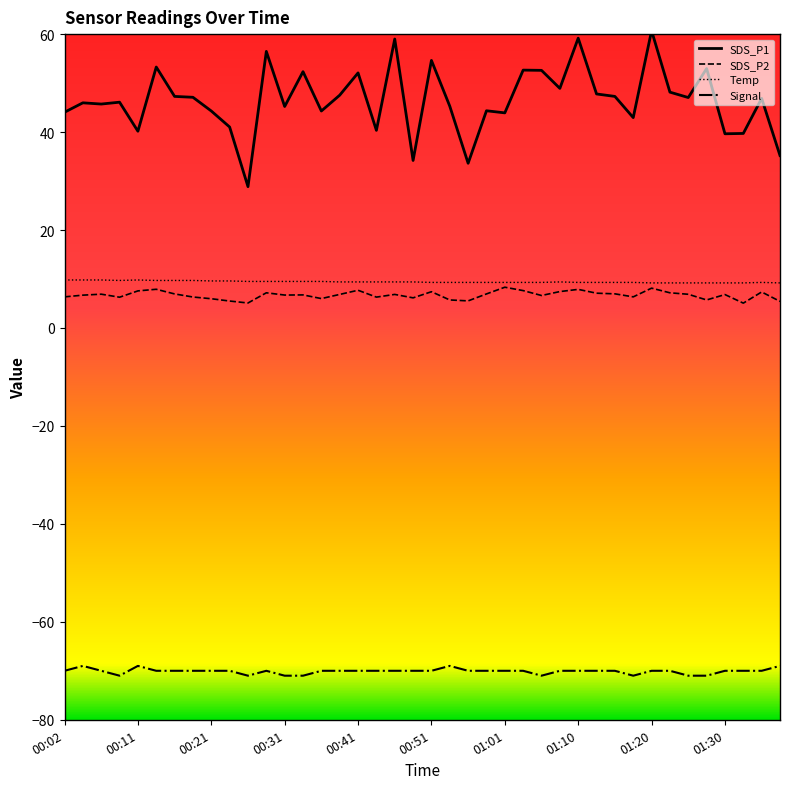

Rank the series by their maximum value, from lowest to highest.

Signal, SDS_P2, Temp, SDS_P1